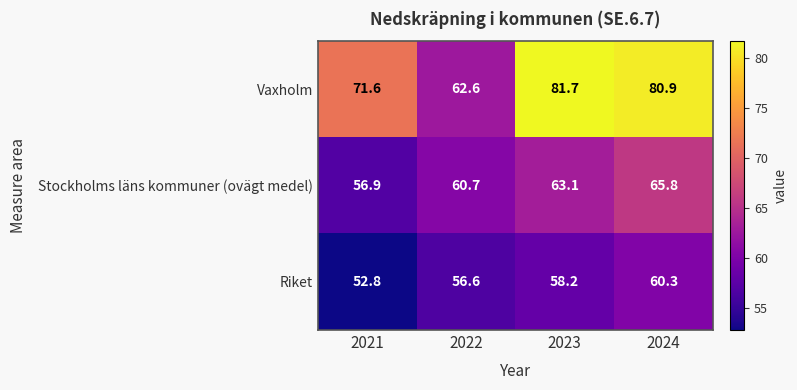

Which series has the widest spread of values?

Vaxholm